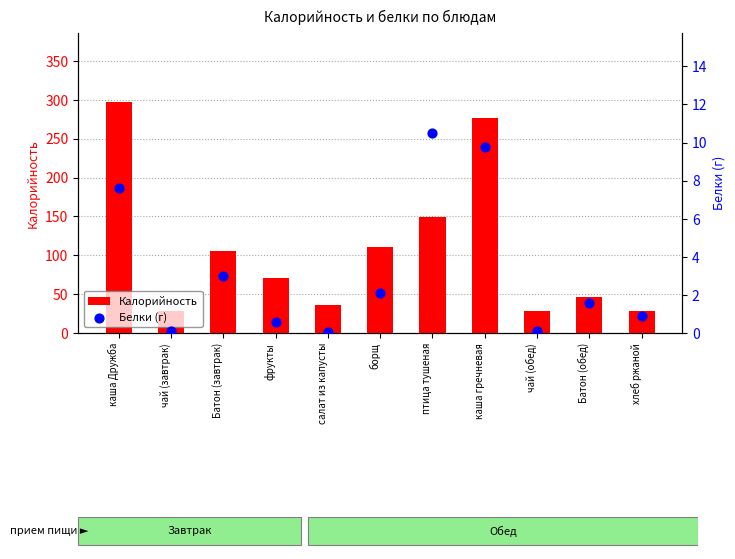

Which series reaches the minimum Y coordinate?

Белки (г)